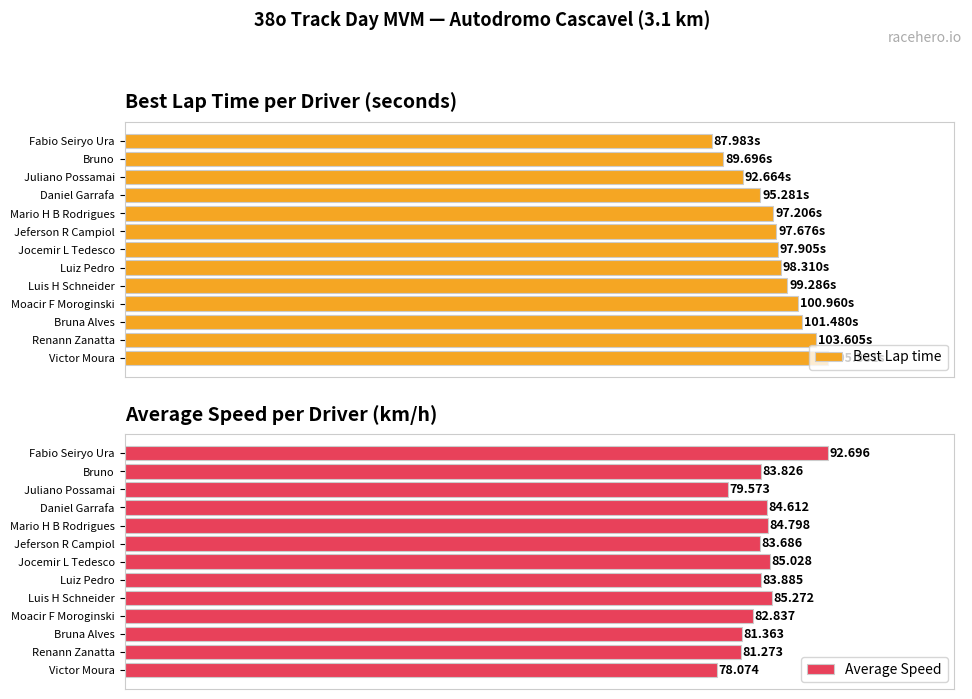

At which label is Average Speed closest to 85?

Jocemir L Tedesco